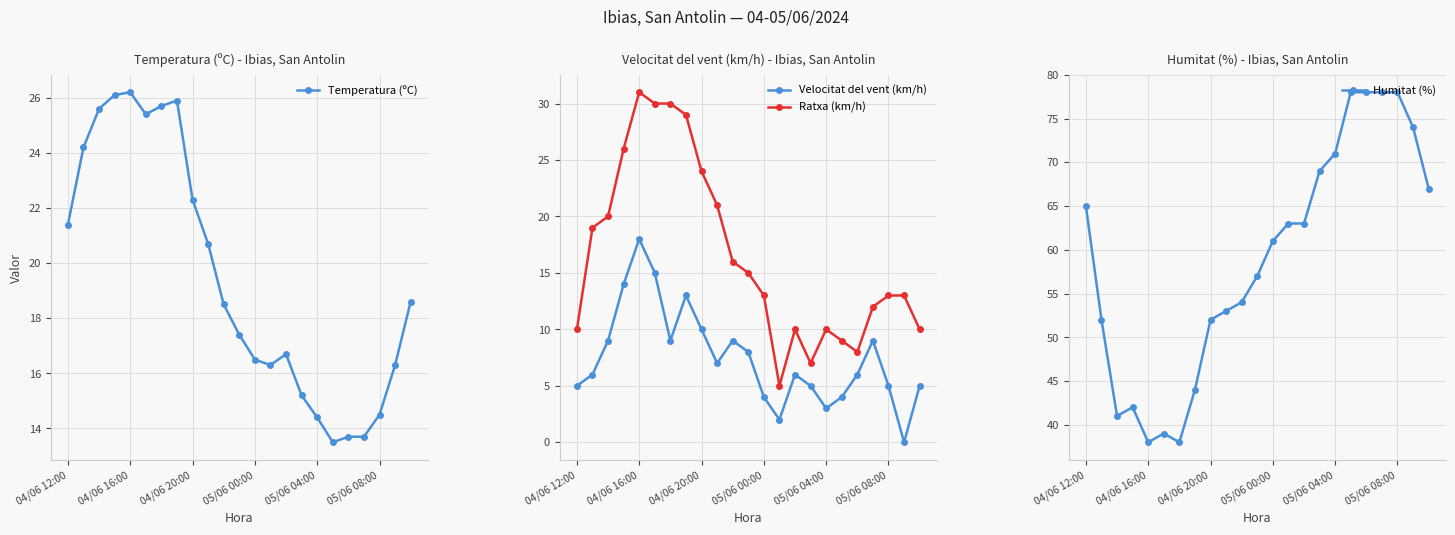

The value of Temperatura (ºC) at 04/06 20:00 is 40.1. True or false?

False